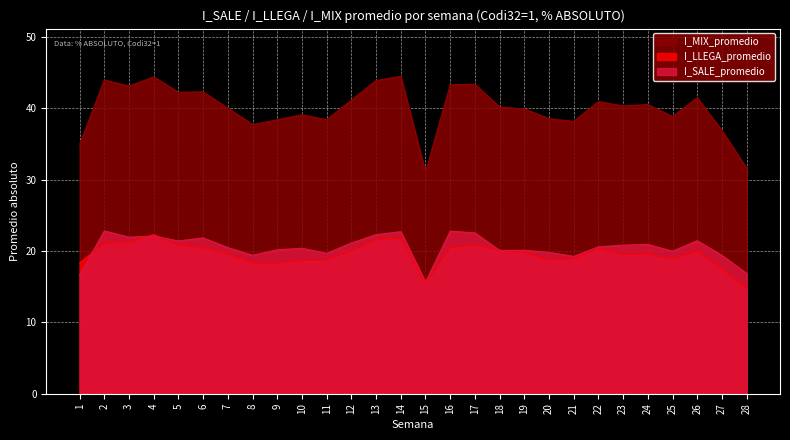

Which category has the lowest value in the I_MIX_promedio series?

15